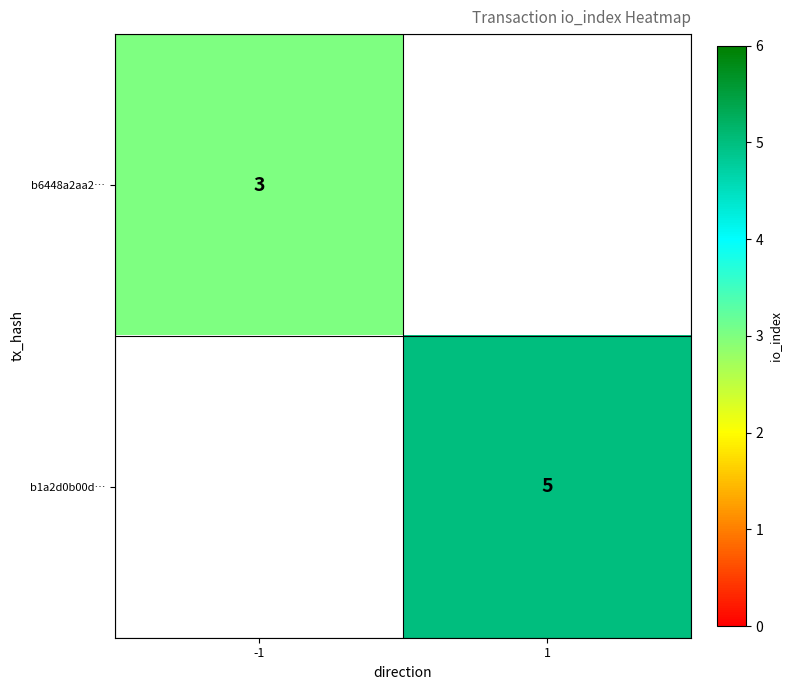

True or false: b6448a2aa2… has a value of 1 at -1.

False